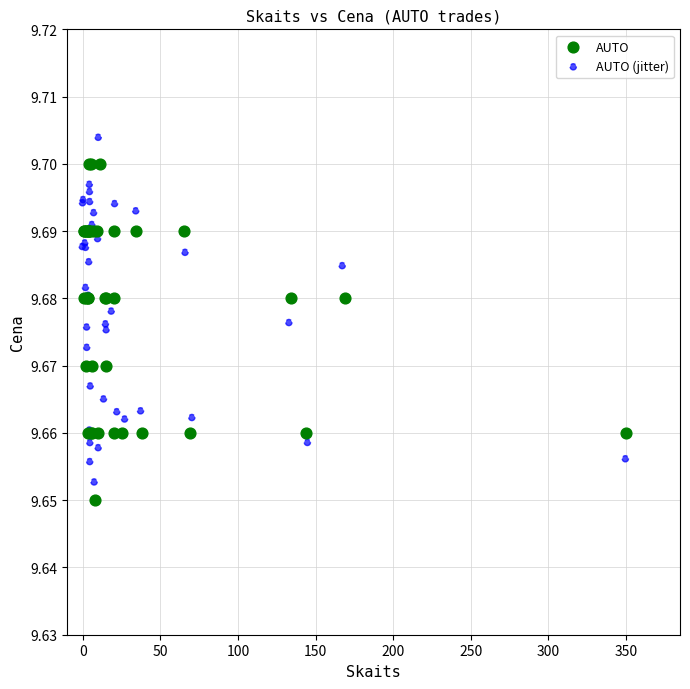

Which series contains the highest Y value?

AUTO (jitter)